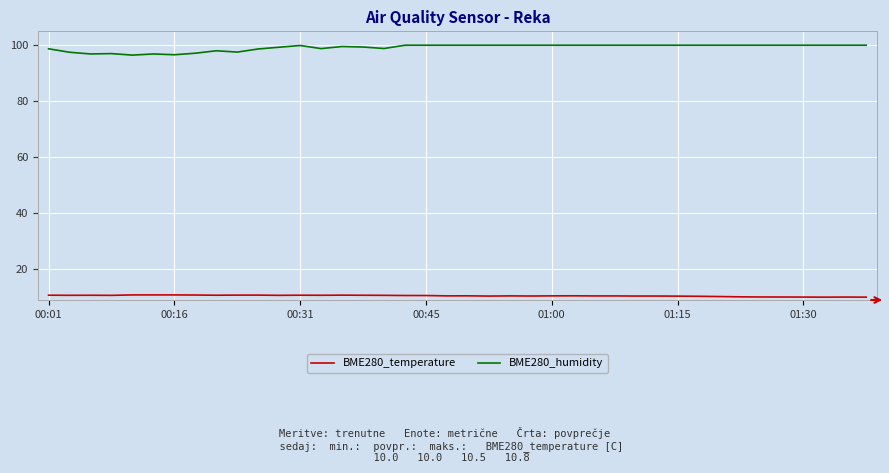

Rank the series by their average value, from lowest to highest.

BME280_temperature, BME280_humidity